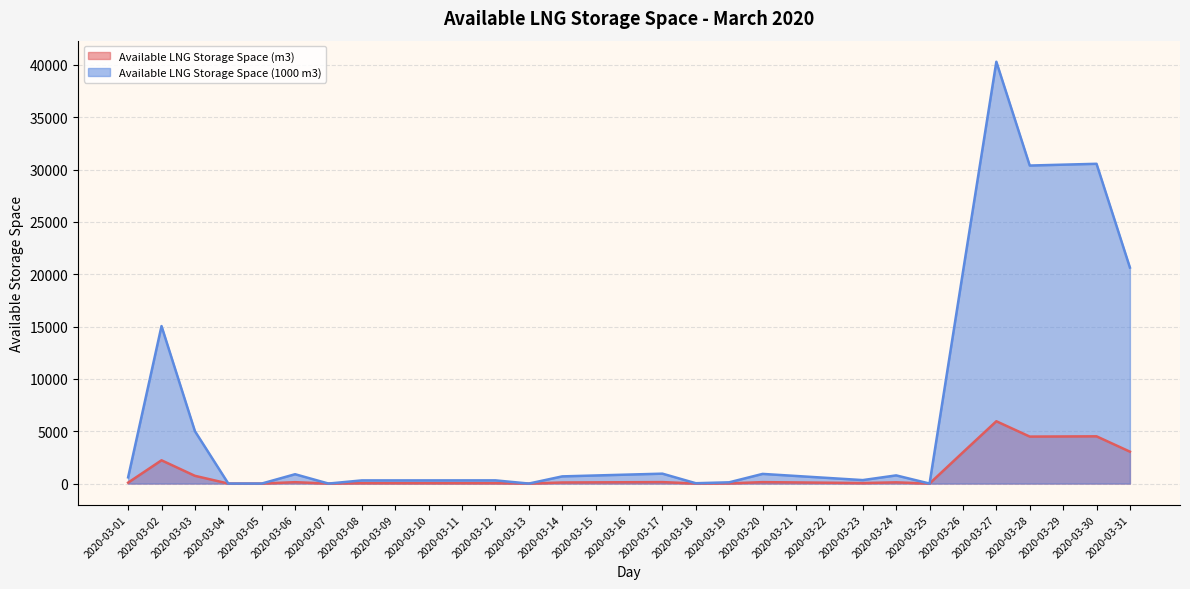

Reading right to left, list all the values displayed in this chart.

Available LNG Storage Space (m3): 2020-03-31=3048	2020-03-30=4513	2020-03-29=4500	2020-03-28=4488	2020-03-27=5953	2020-03-26=2986	2020-03-25=0	2020-03-24=115	2020-03-23=48	2020-03-22=78	2020-03-21=107	2020-03-20=136	2020-03-19=17	2020-03-18=4	2020-03-17=139	2020-03-16=126	2020-03-15=114	2020-03-14=101	2020-03-13=0	2020-03-12=45	2020-03-11=44	2020-03-10=44	2020-03-09=44	2020-03-08=44	2020-03-07=0	2020-03-06=131	2020-03-05=0	2020-03-04=0	2020-03-03=739	2020-03-02=2222	2020-03-01=87
Available LNG Storage Space (1000 m3): 2020-03-31=20637	2020-03-30=30554	2020-03-29=30471	2020-03-28=30387	2020-03-27=40304	2020-03-26=20221	2020-03-25=0	2020-03-24=780	2020-03-23=331	2020-03-22=528	2020-03-21=725	2020-03-20=922	2020-03-19=119	2020-03-18=32	2020-03-17=945	2020-03-16=859	2020-03-15=772	2020-03-14=685	2020-03-13=0	2020-03-12=305	2020-03-11=304	2020-03-10=303	2020-03-09=302	2020-03-08=302	2020-03-07=0	2020-03-06=891	2020-03-05=0	2020-03-04=0	2020-03-03=5008	2020-03-02=15047	2020-03-01=592